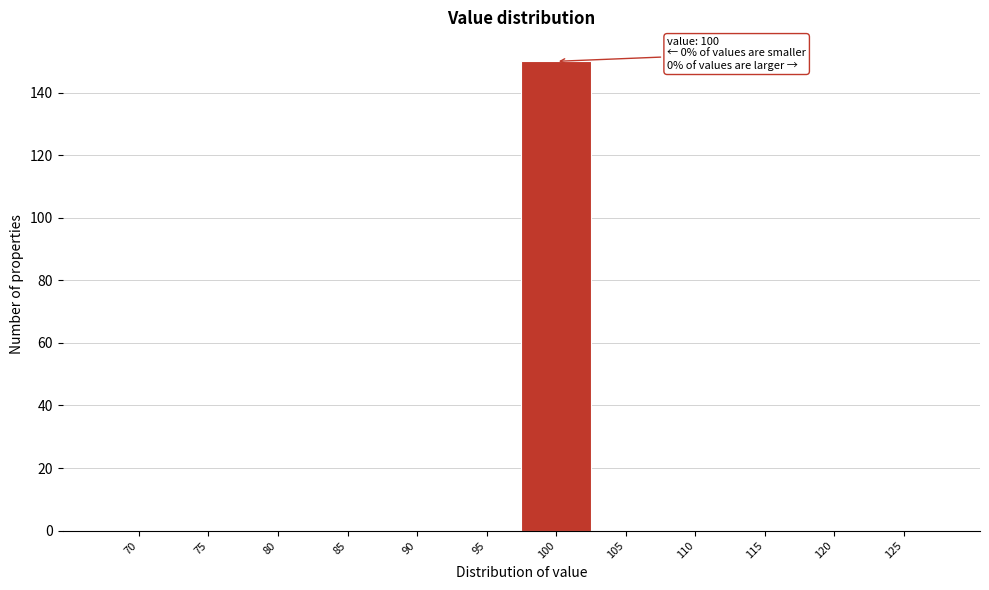

Reading left to right, list all the values displayed in this chart.

70=0	75=0	80=0	85=0	90=0	95=0	100=150	105=0	110=0	115=0	120=0	125=0